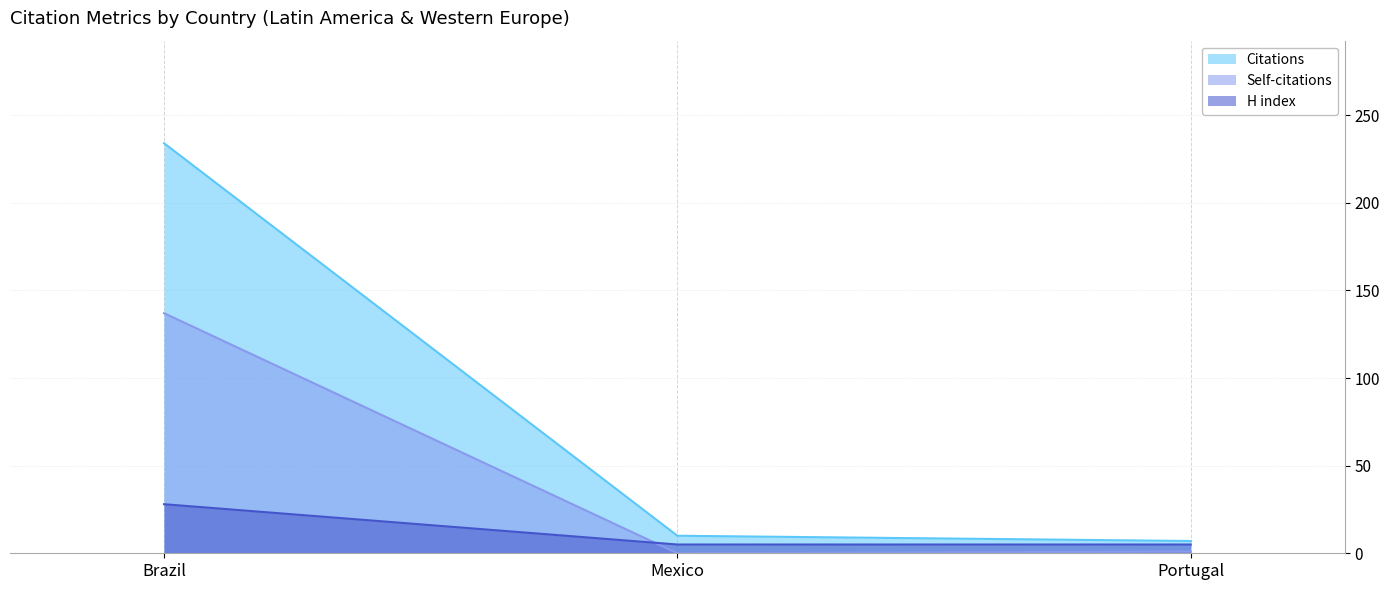

Which series changed the most between Brazil and Portugal?

Citations